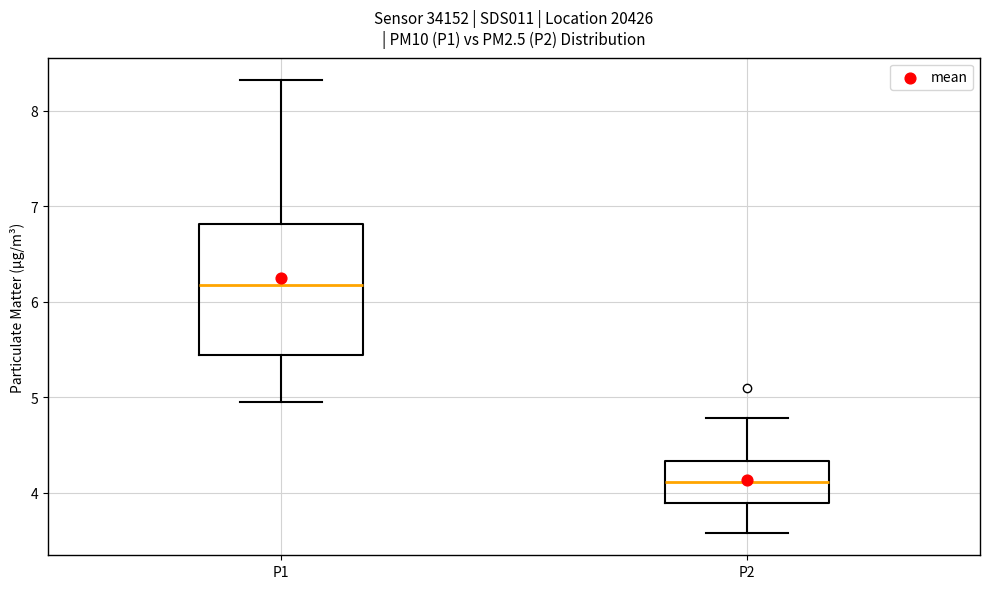

Reading left to right, transcribe this box plot: for each box, give where its median line is, the range the box spans, and where its two whiskers end, as read against the y-axis. The values are not printed on the chart, so give them approximately, as read against the axis.

P1: median 6.2, box 5.4 to 6.8, whiskers 5.0 to 8.3
P2: median 4.1, box 3.9 to 4.3, whiskers 3.6 to 4.8